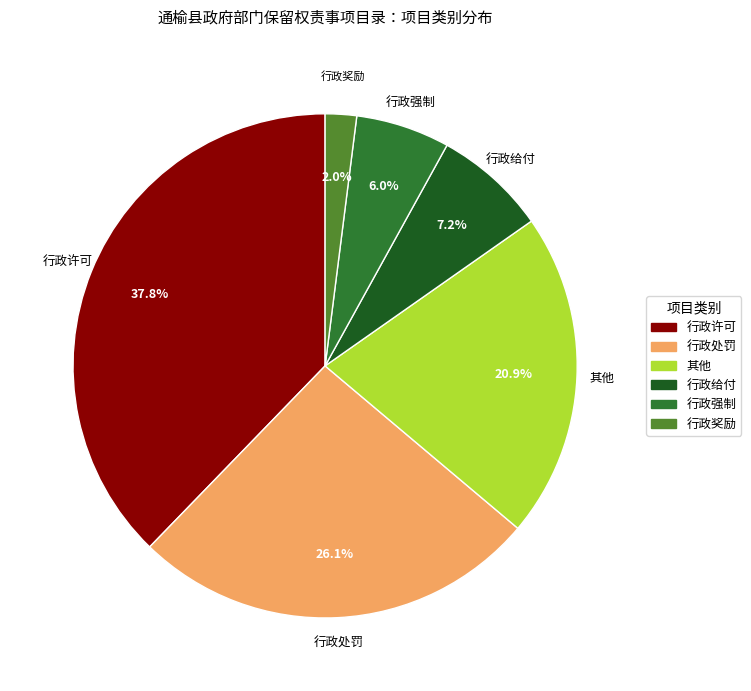

How much of the chart is everything except 行政强制?

94.0%